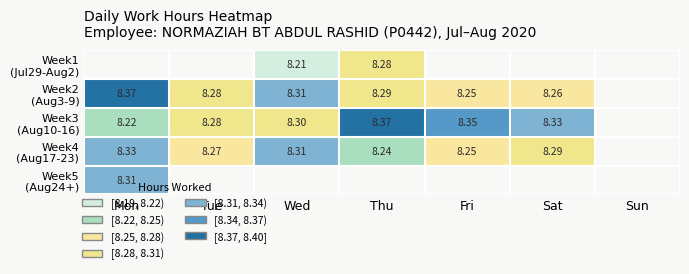

What is the sum of the Week3 (Aug10-16) values at Mon and Sat?

16.6